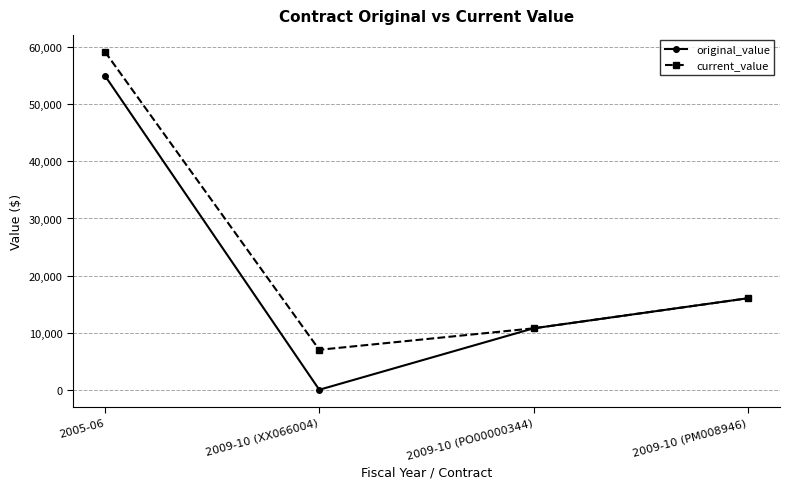

True or false: original_value has a value of 27874.1 at 2009-10 (PM008946).

False